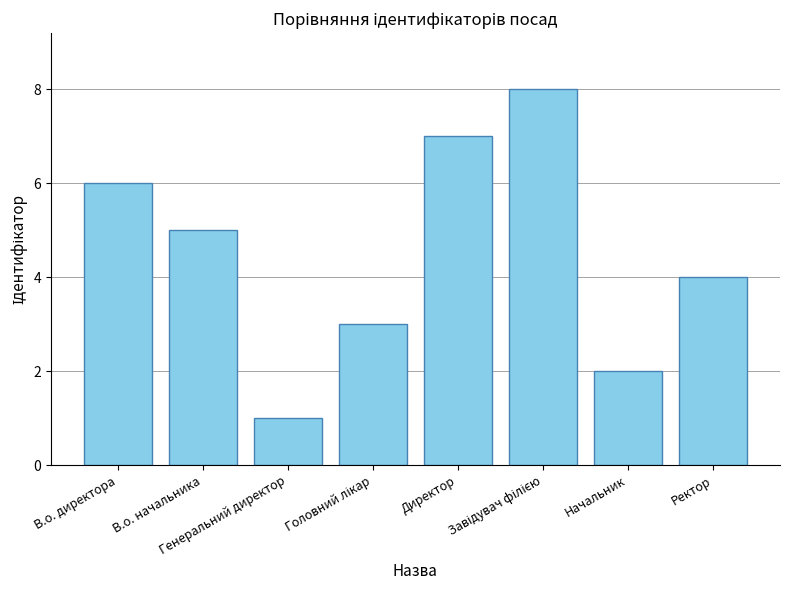

True or false: the data shows 2 at Генеральний директор.

False